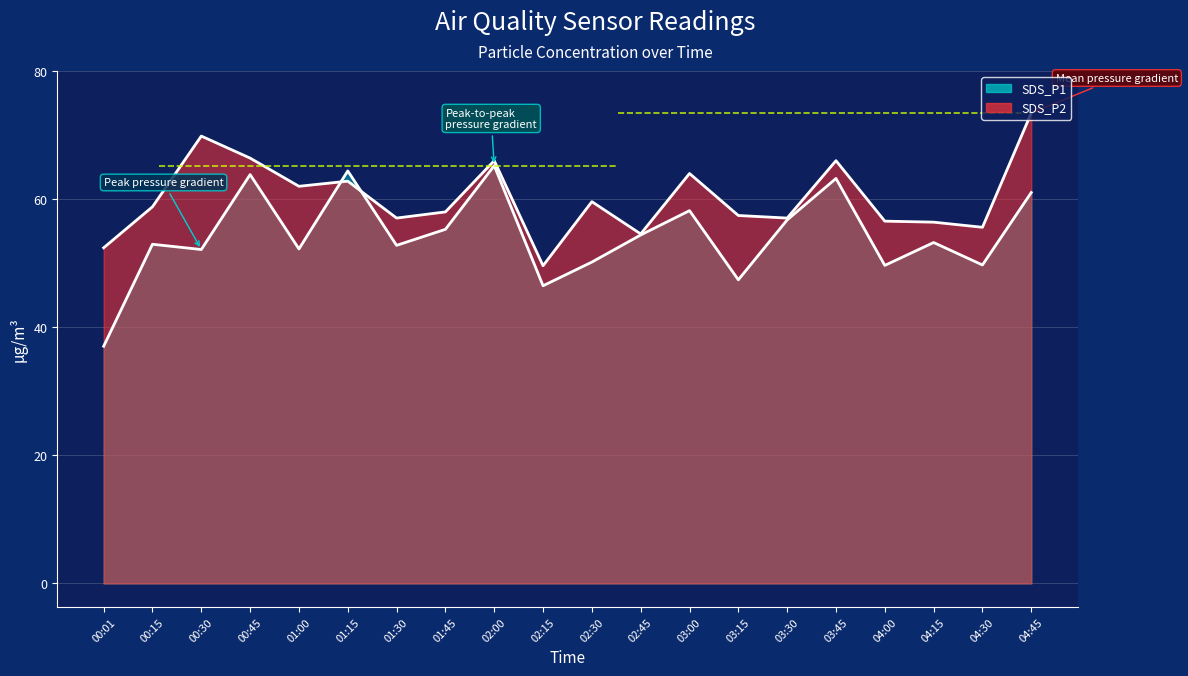

What is the label of the 17th point from the right?

00:45